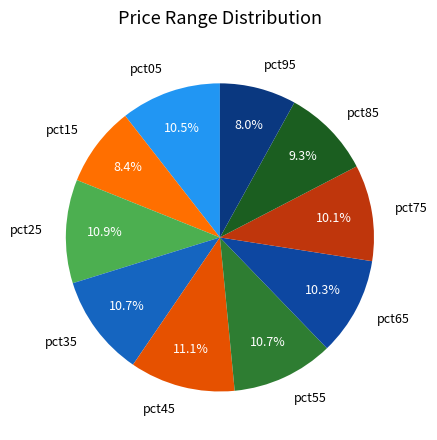

What percentage is the pct95 slice, to the nearest percent?

8%